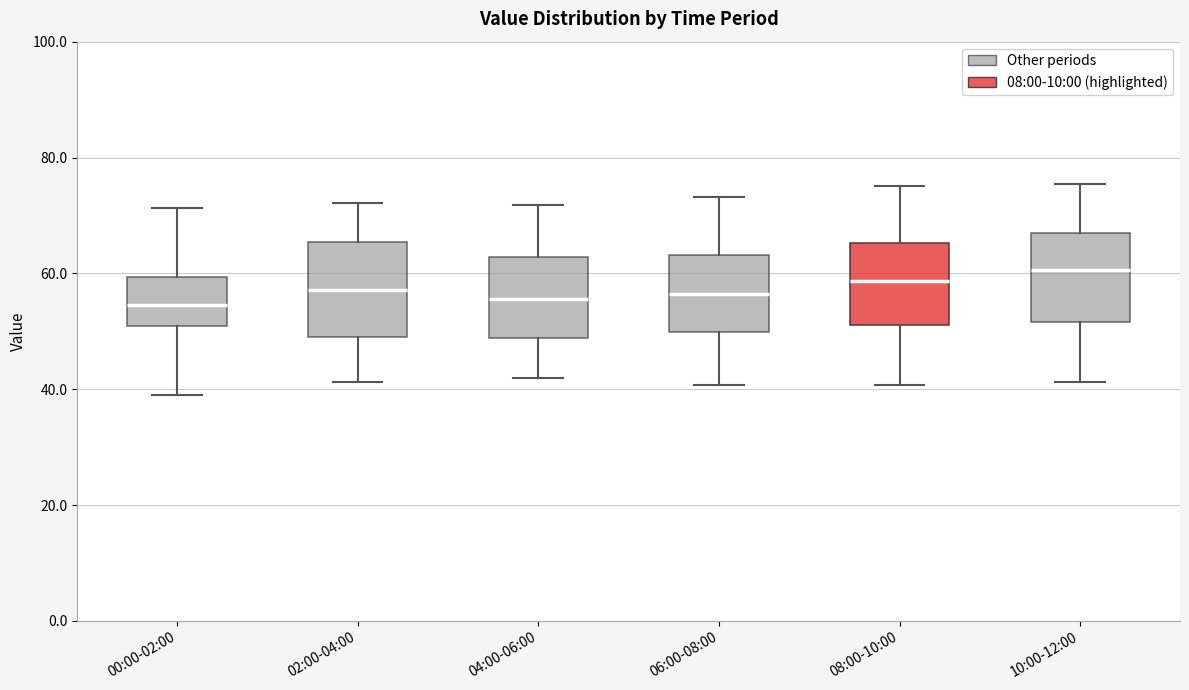

Reading left to right, transcribe this box plot: for each box, give where its median line is, the range the box spans, and where its two whiskers end, as read against the y-axis. The values are not printed on the chart, so give them approximately, as read against the axis.

00:00-02:00: median 54, box 50 to 60, whiskers 40 to 72
02:00-04:00: median 58, box 50 to 66, whiskers 42 to 72
04:00-06:00: median 56, box 48 to 62, whiskers 42 to 72
06:00-08:00: median 56, box 50 to 64, whiskers 40 to 74
08:00-10:00: median 58, box 52 to 66, whiskers 40 to 76
10:00-12:00: median 60, box 52 to 66, whiskers 42 to 76